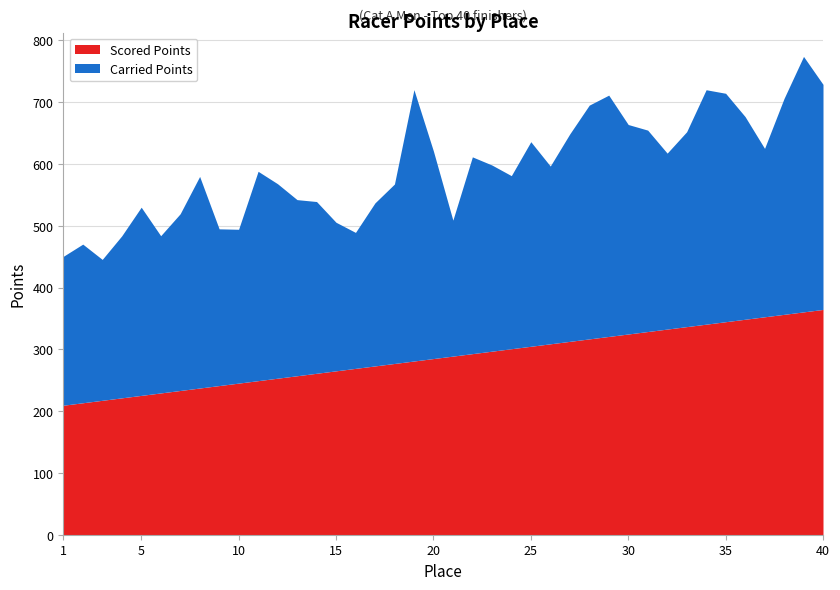

True or false: Scored Points has a value of 600.5 at 40.

False